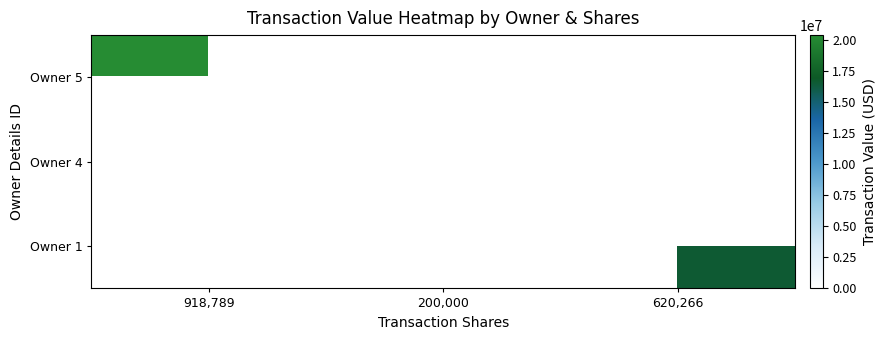

At which category does the chart reach its minimum across all series?

200,000